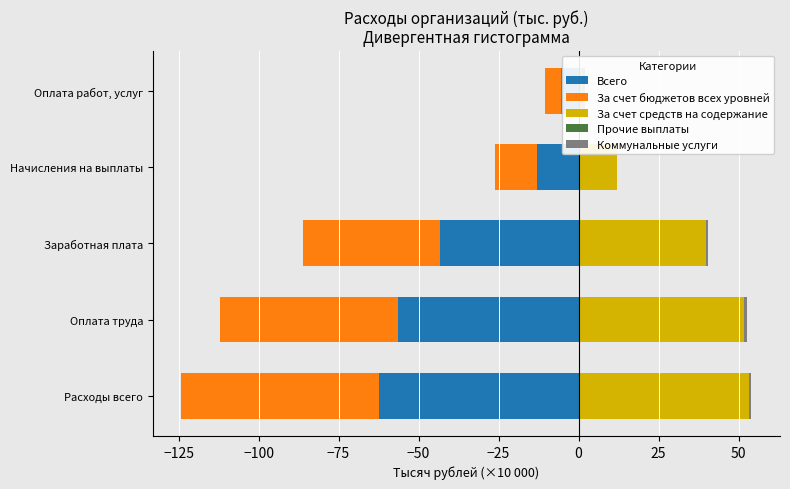

What is the total value across all series at Начисления на выплаты?

-14.0